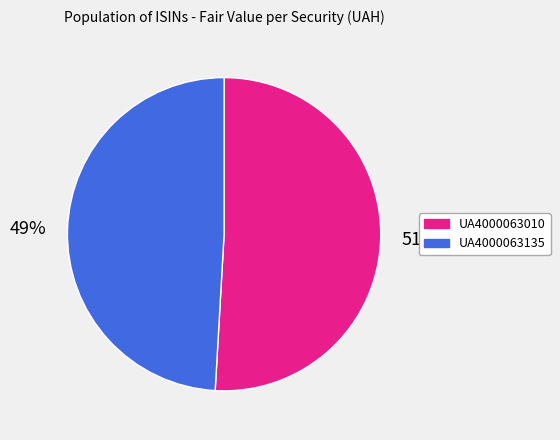

How many slices are in this pie chart?

2